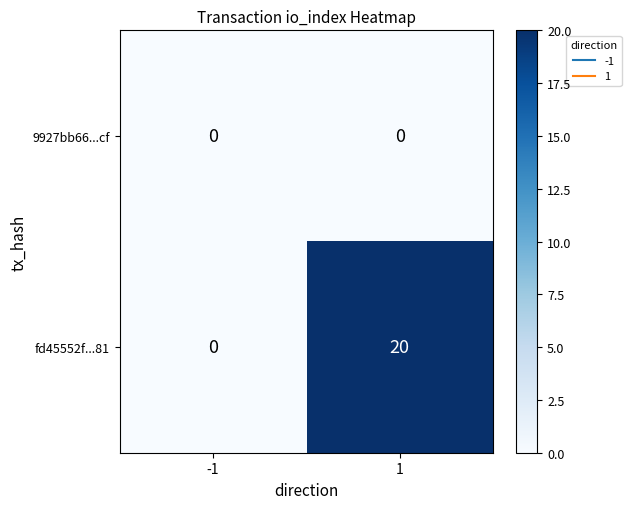

Reading left to right, what are all the values shown in this chart?

9927bb66...cf: 0	0
fd45552f...81: 0	20